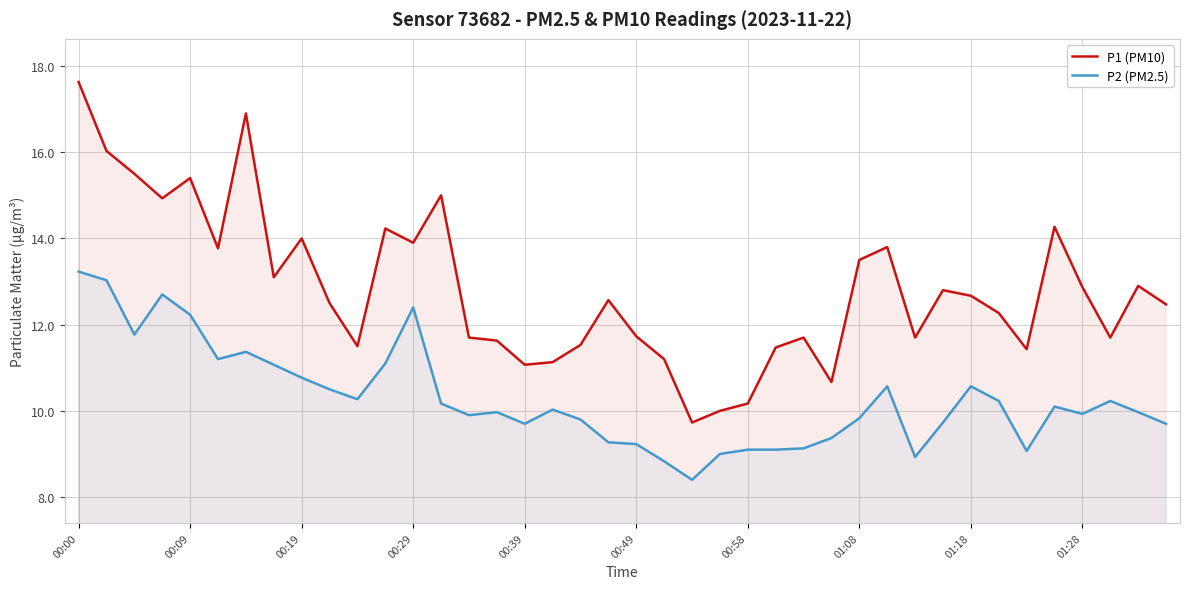

Which series has the largest range (max minus min)?

P1 (PM10)